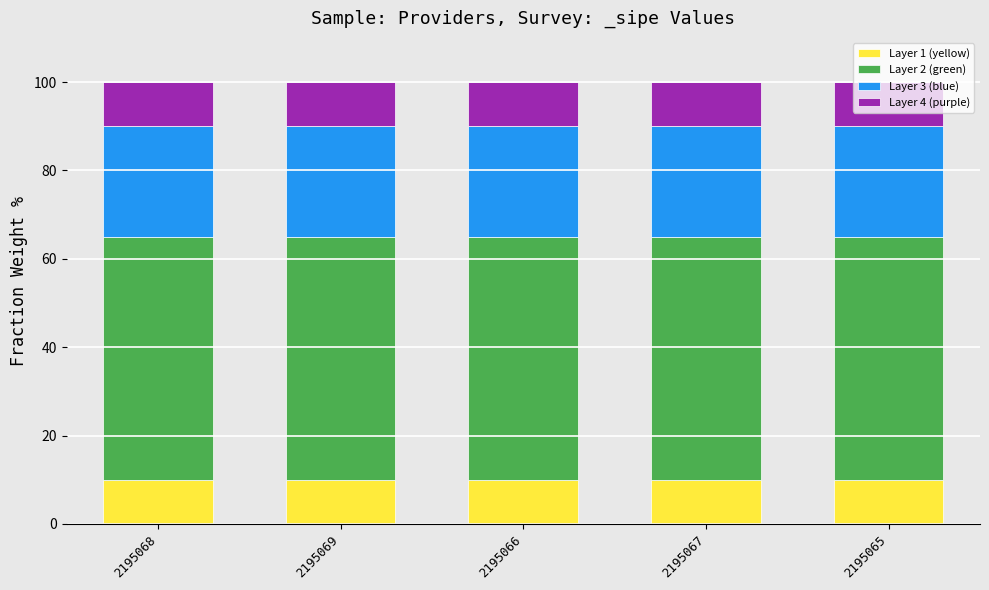

What is the maximum value for Layer 1 (yellow)?

10